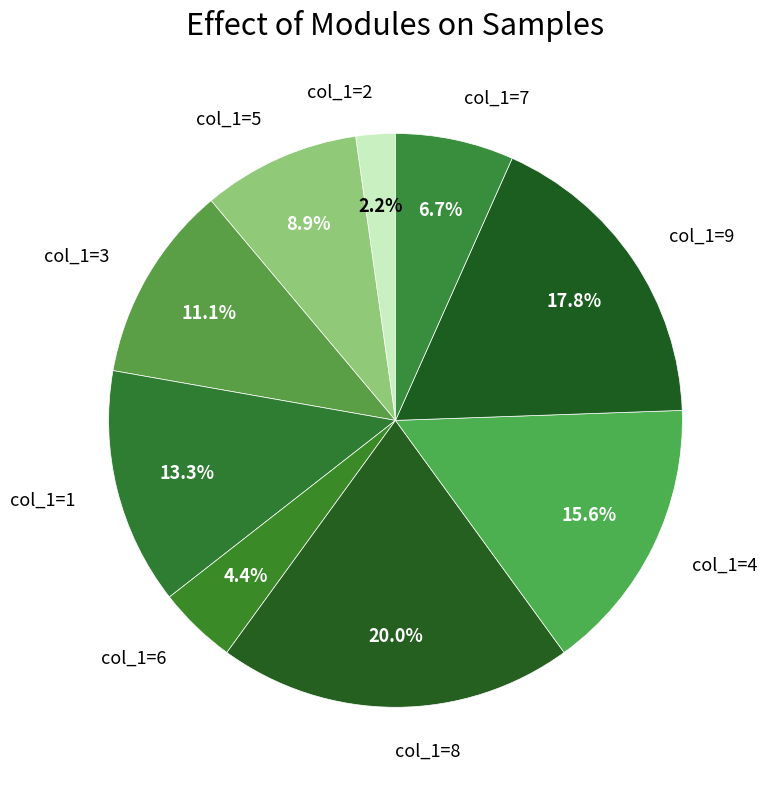

What is the ratio of the value at col_1=7 to the value at col_1=8?

0.3